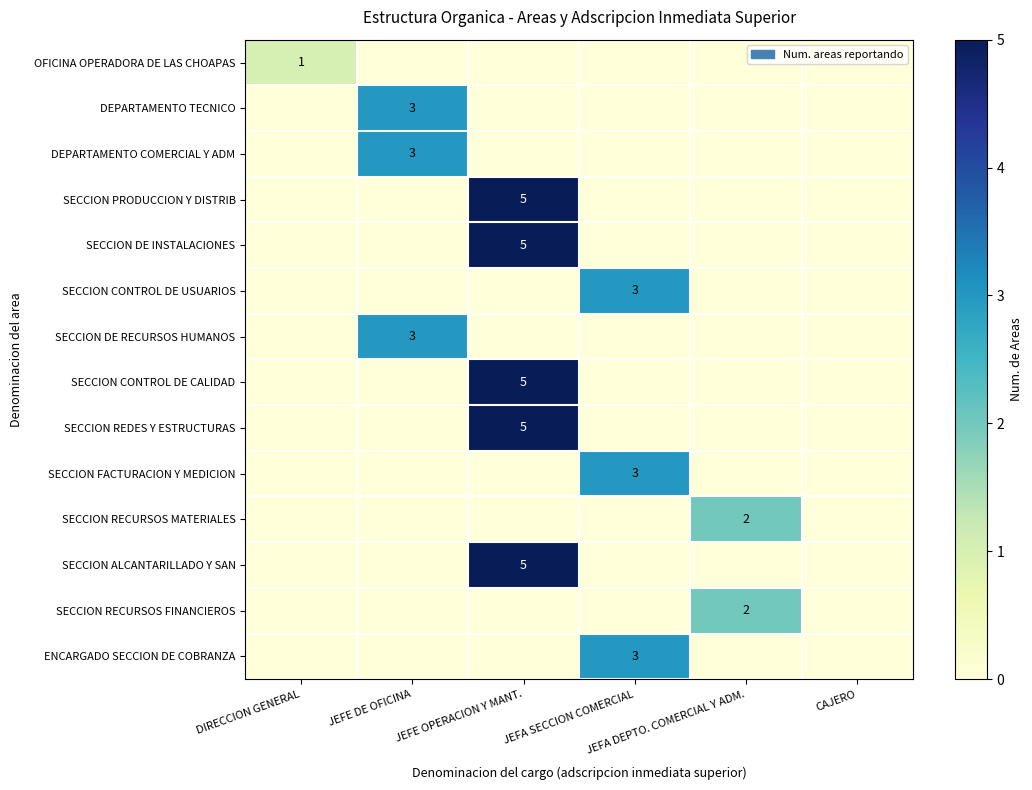

True or false: SECCION FACTURACION Y MEDICION has a value of 1 at JEFE DE OFICINA.

False